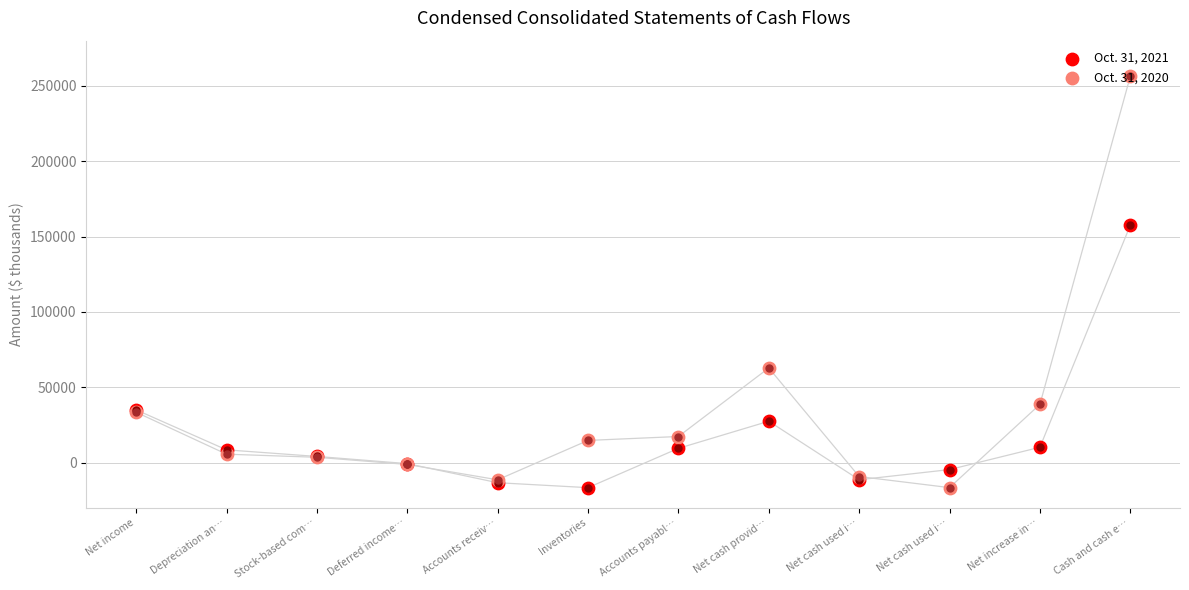

What are all the series names shown in the legend?

Oct. 31, 2021, Oct. 31, 2020